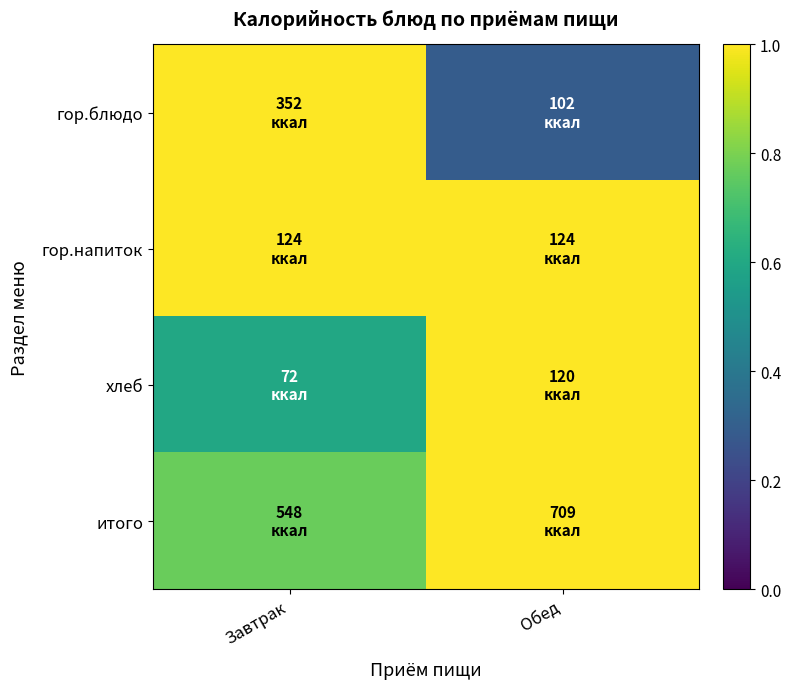

Rank the series by their average value, from highest to lowest.

гор.напиток, итого, хлеб, гор.блюдо